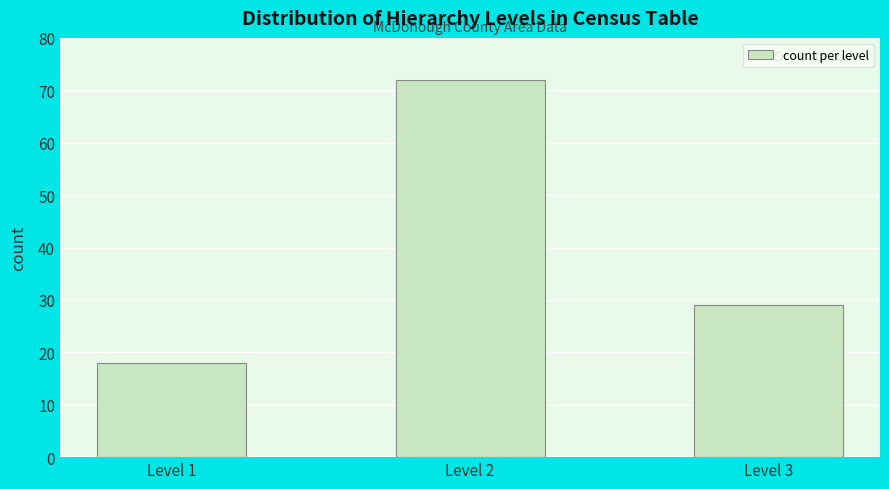

Reading left to right, transcribe all the data shown in this chart.

Level 1=18	Level 2=72	Level 3=29